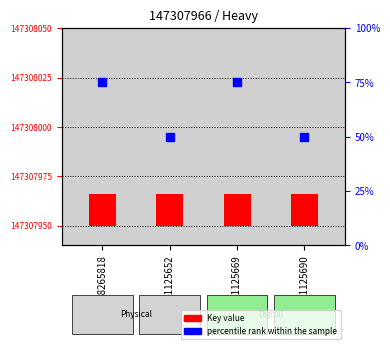

At how many categories does at least one series exceed 35?

4